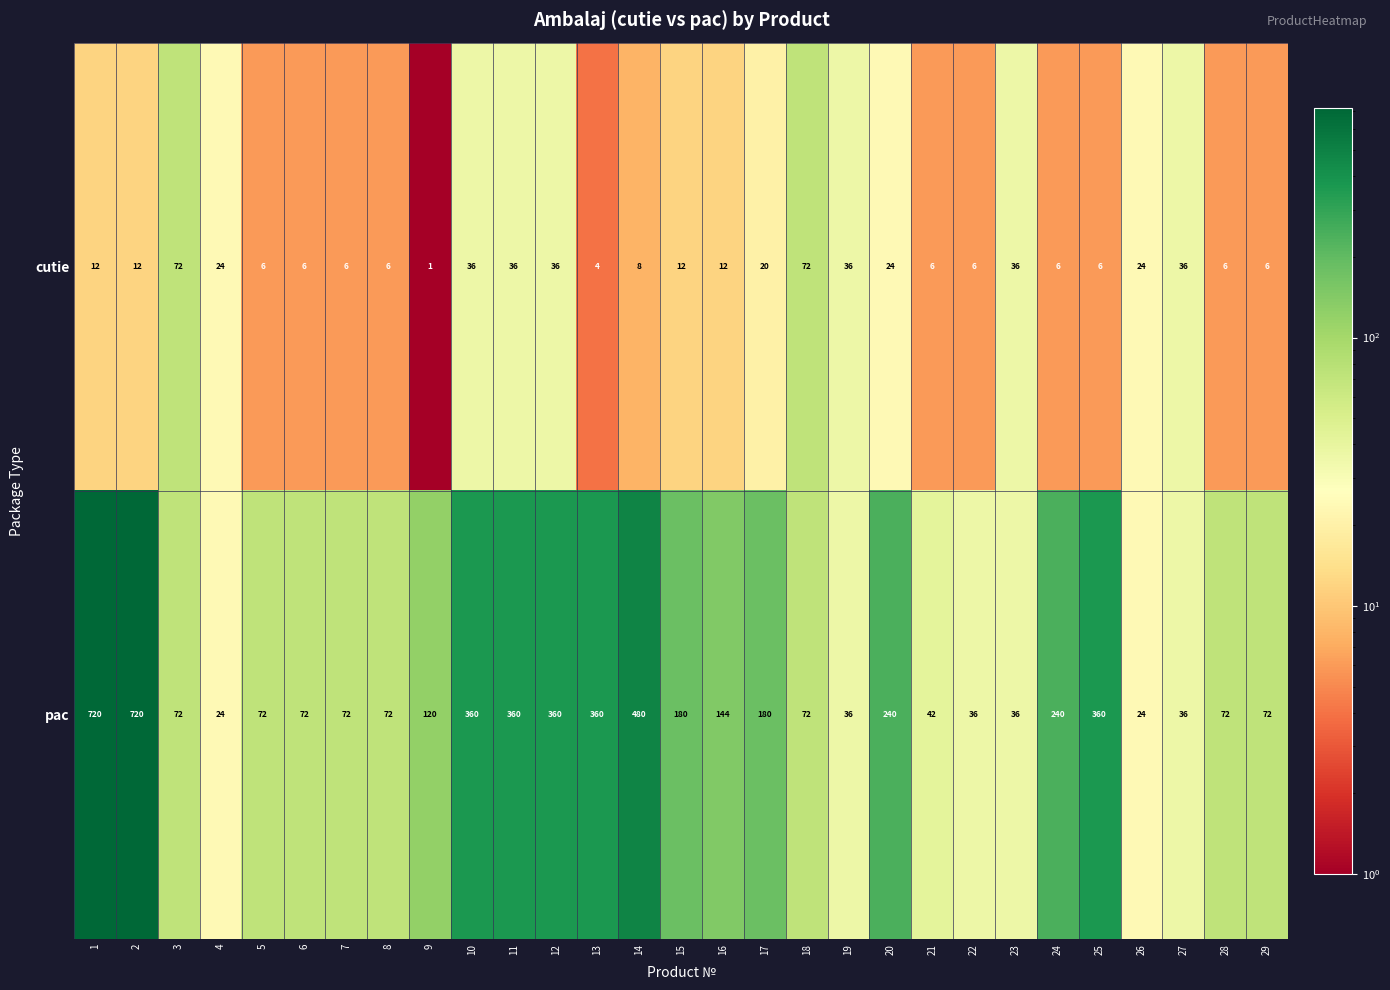

How many distinct data groups are displayed?

2